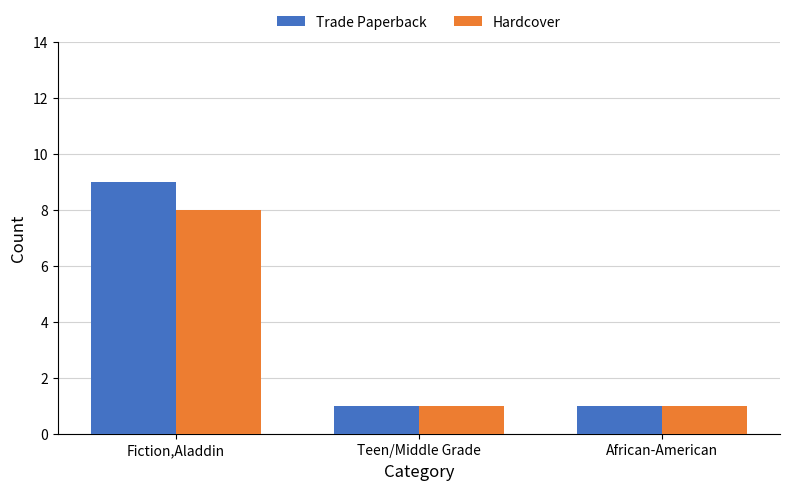

Reading left to right, transcribe all the data shown in this chart.

Trade Paperback: Fiction,Aladdin=9	Teen/Middle Grade=1	African-American=1
Hardcover: Fiction,Aladdin=8	Teen/Middle Grade=1	African-American=1